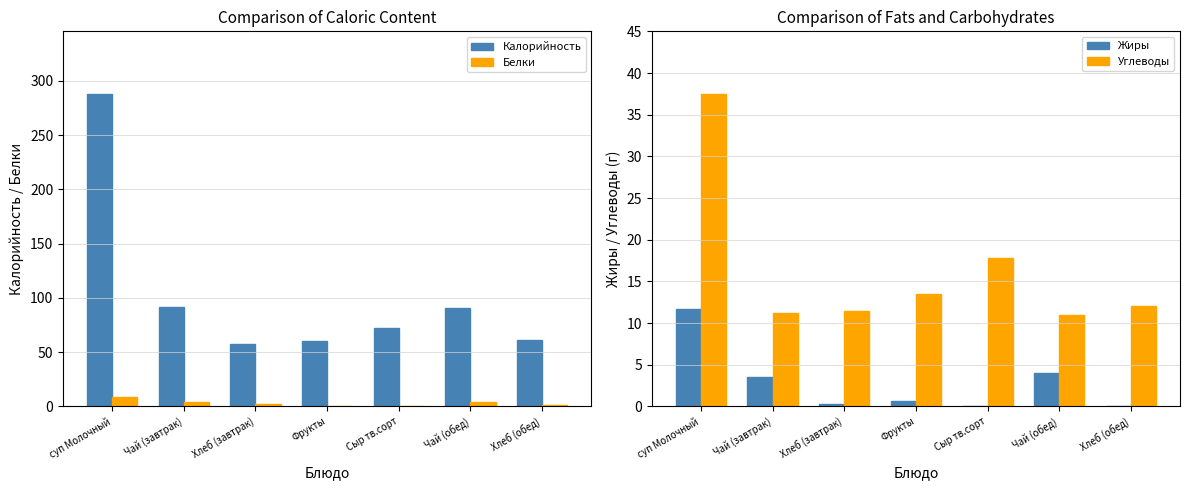

The value of Углеводы at Чай (обед) is 11.0. True or false?

True